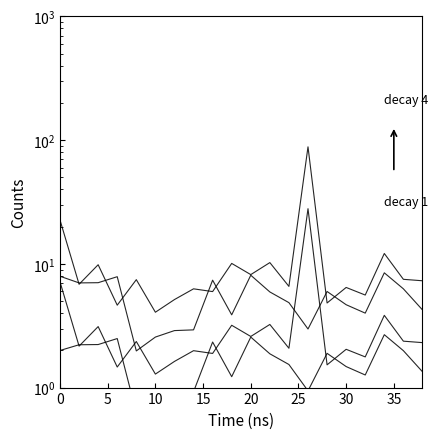

True or false: decay 4 has more than 2 interior local peaks.

True